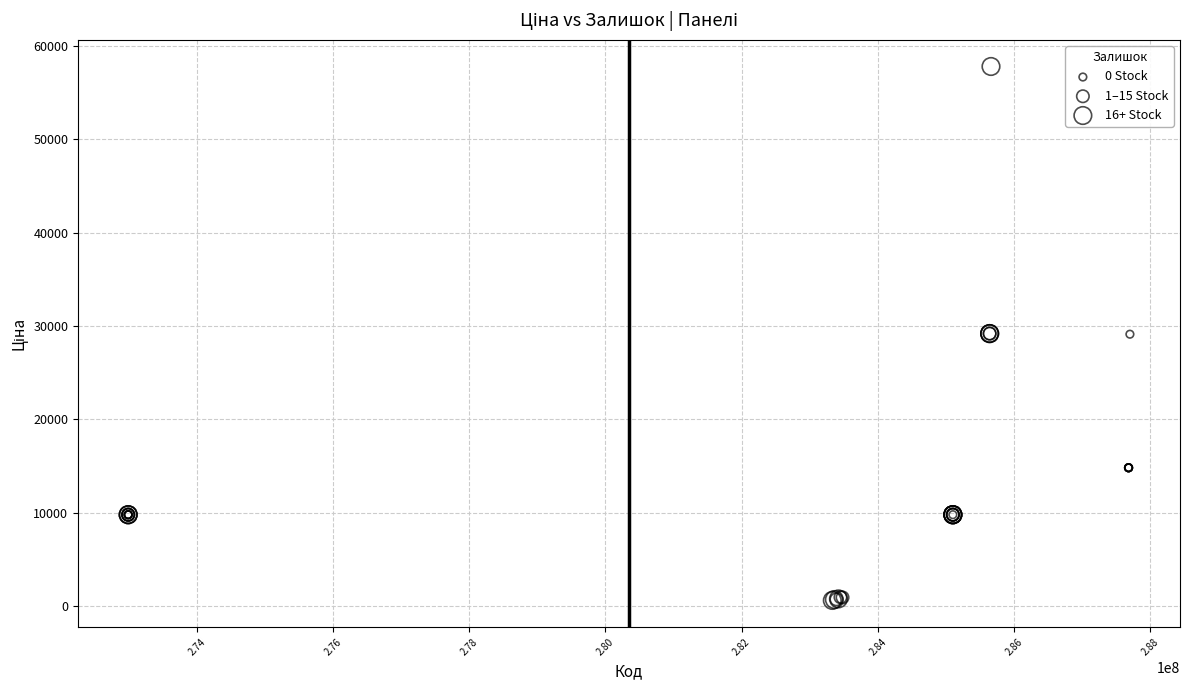

What are all the series names shown in the legend?

0 Stock, 1–15 Stock, 16+ Stock